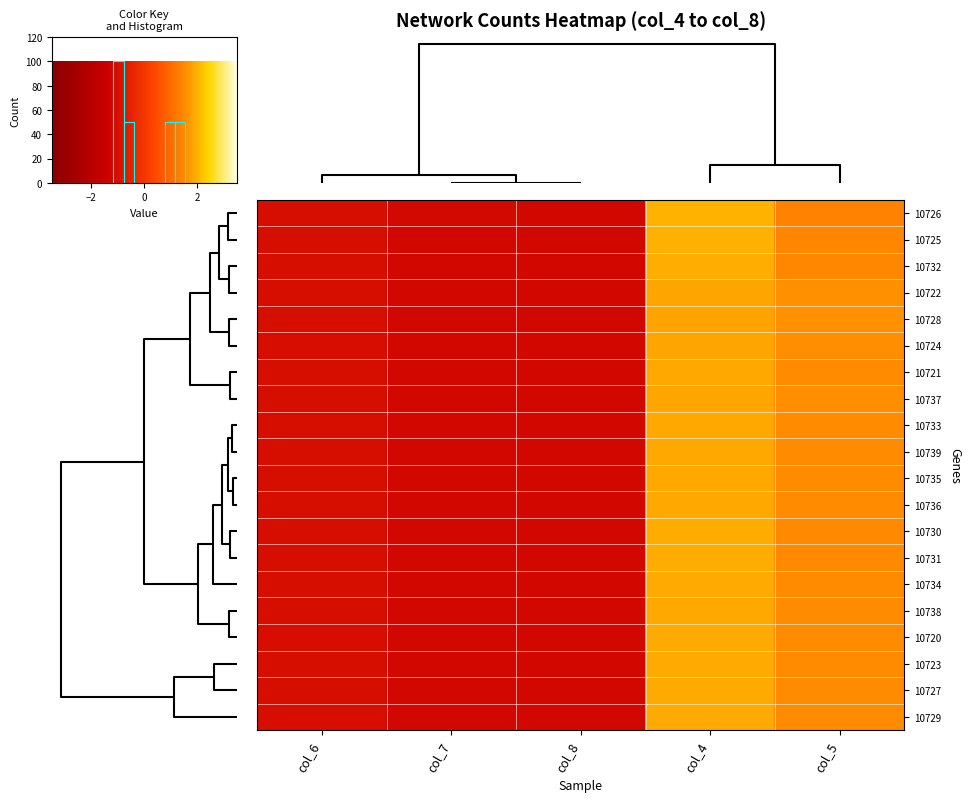

Reading left to right, what are all the values shown in this chart?

10726: col_6=-0.7	col_7=-0.8	col_8=-0.8	col_4=1.4	col_5=1.0
10725: col_6=-0.7	col_7=-0.8	col_8=-0.8	col_4=1.4	col_5=1.0
10732: col_6=-0.7	col_7=-0.8	col_8=-0.9	col_4=1.4	col_5=1.0
10722: col_6=-0.7	col_7=-0.9	col_8=-0.9	col_4=1.3	col_5=1.1
10728: col_6=-0.7	col_7=-0.9	col_8=-0.9	col_4=1.3	col_5=1.1
10724: col_6=-0.7	col_7=-0.8	col_8=-0.8	col_4=1.3	col_5=1.1
10721: col_6=-0.7	col_7=-0.9	col_8=-0.9	col_4=1.3	col_5=1.1
10737: col_6=-0.7	col_7=-0.9	col_8=-0.9	col_4=1.3	col_5=1.1
10733: col_6=-0.7	col_7=-0.9	col_8=-0.9	col_4=1.3	col_5=1.1
10739: col_6=-0.7	col_7=-0.9	col_8=-0.9	col_4=1.3	col_5=1.1
10735: col_6=-0.7	col_7=-0.9	col_8=-0.9	col_4=1.3	col_5=1.1
10736: col_6=-0.7	col_7=-0.9	col_8=-0.9	col_4=1.3	col_5=1.1
10730: col_6=-0.7	col_7=-0.8	col_8=-0.9	col_4=1.4	col_5=1.1
10731: col_6=-0.7	col_7=-0.8	col_8=-0.9	col_4=1.4	col_5=1.1
10734: col_6=-0.7	col_7=-0.9	col_8=-0.9	col_4=1.3	col_5=1.1
10738: col_6=-0.7	col_7=-0.9	col_8=-0.9	col_4=1.3	col_5=1.1
10720: col_6=-0.7	col_7=-0.8	col_8=-0.8	col_4=1.4	col_5=1.1
10723: col_6=-0.7	col_7=-0.8	col_8=-0.9	col_4=1.3	col_5=1.1
10727: col_6=-0.7	col_7=-0.8	col_8=-0.9	col_4=1.4	col_5=1.1
10729: col_6=-0.7	col_7=-0.9	col_8=-0.9	col_4=1.4	col_5=1.1